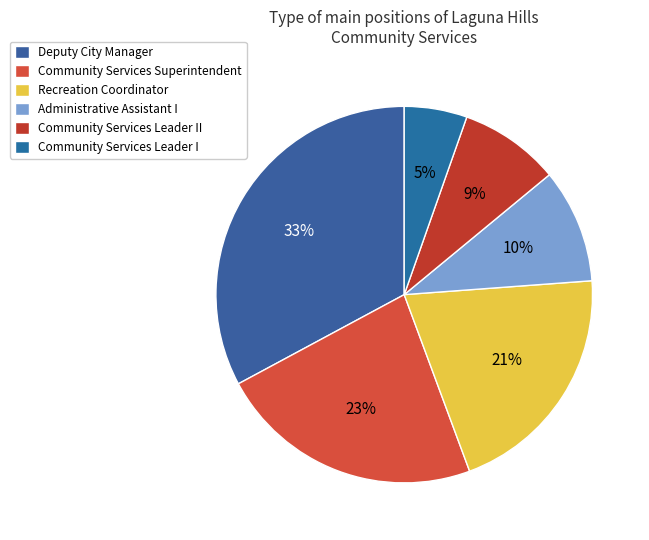

The Community Services Superintendent slice represents 23% of the pie. True or false?

True